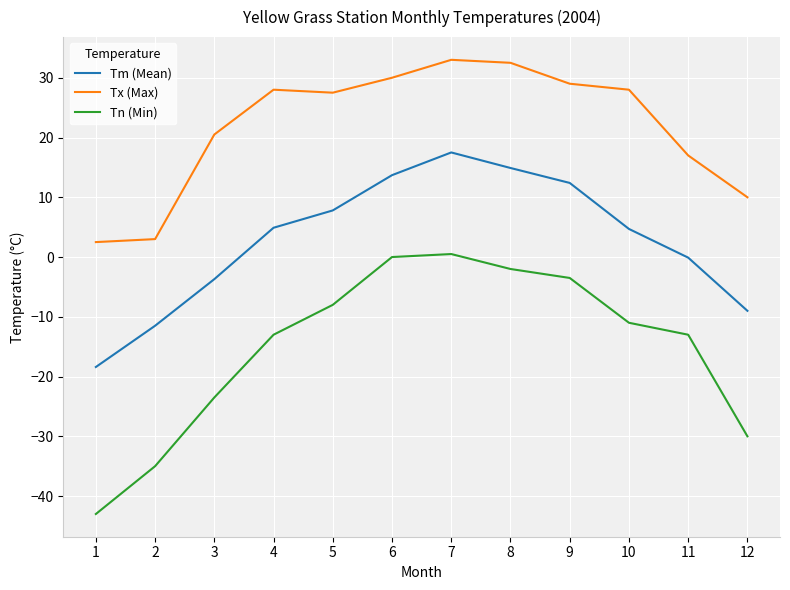

How many distinct data groups are displayed?

3